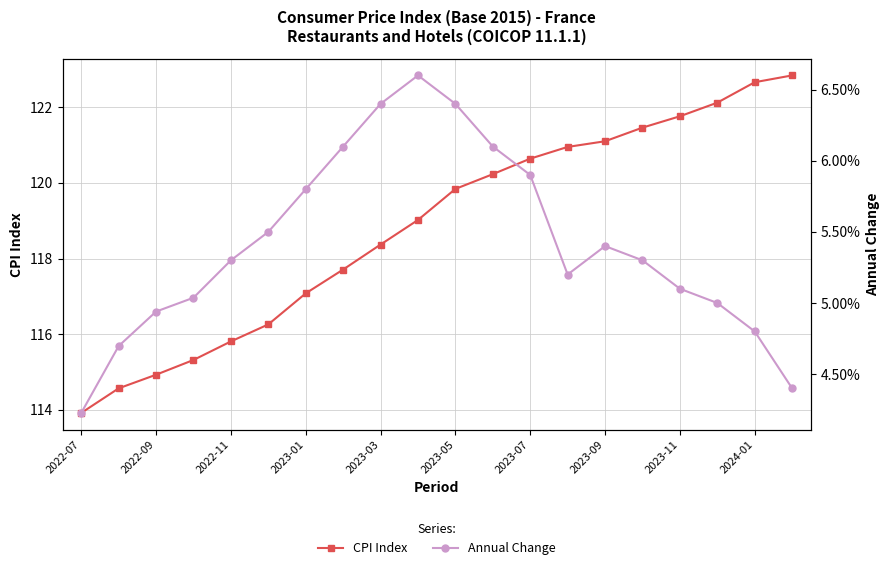

True or false: CPI Index and Annual Change cross at least once.

False